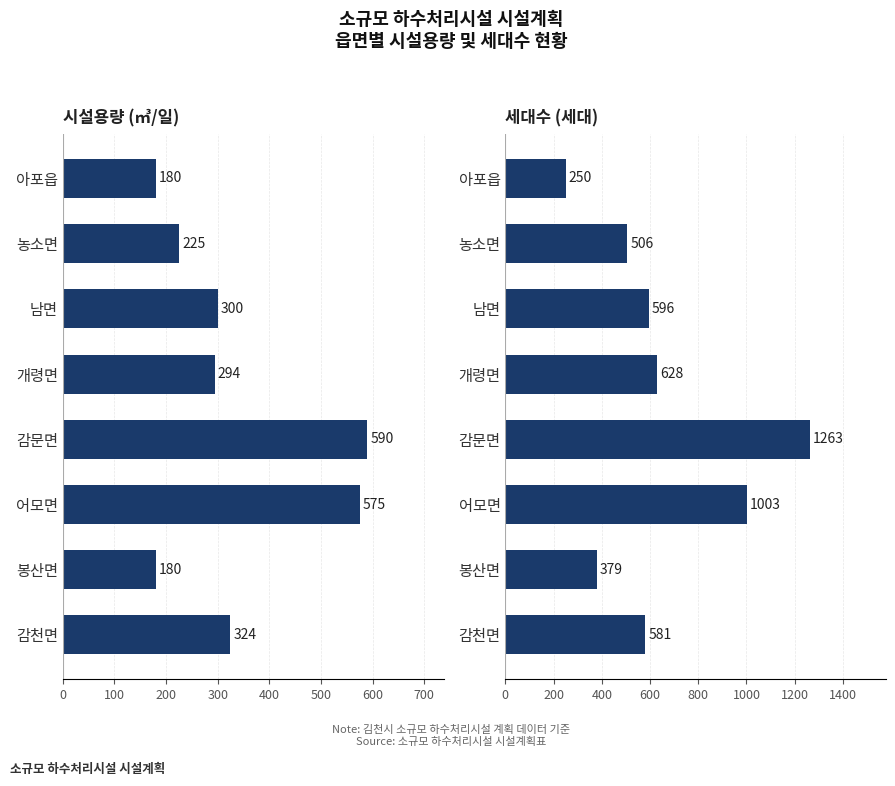

List the series in order of their overall mean, lowest first.

시설용량(㎥/일), 세대수(세대)